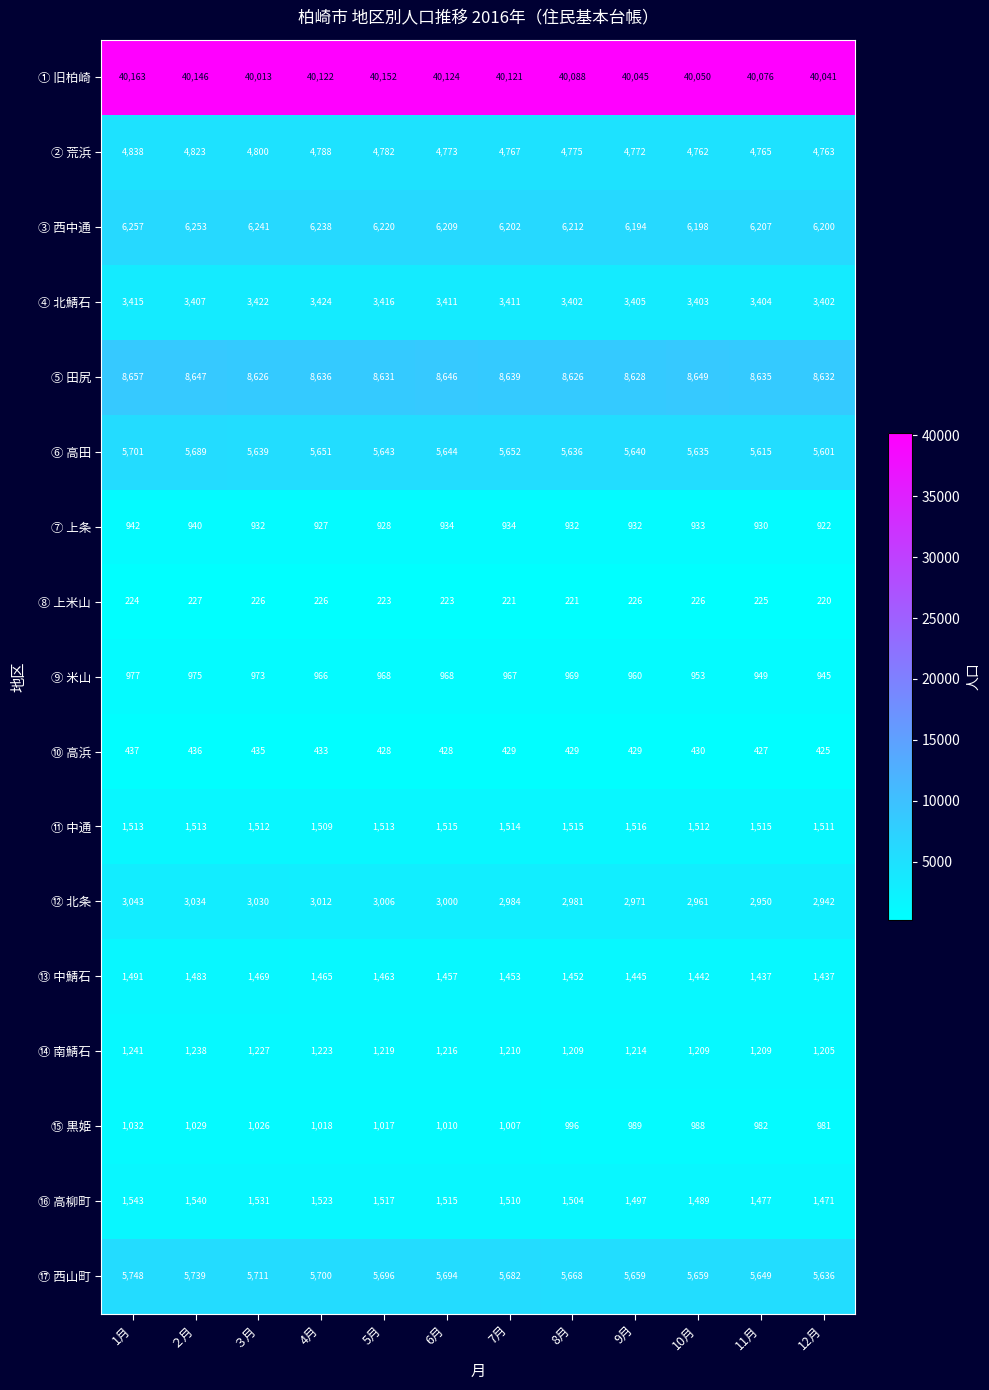

At how many categories does at least one series exceed 28608?

12